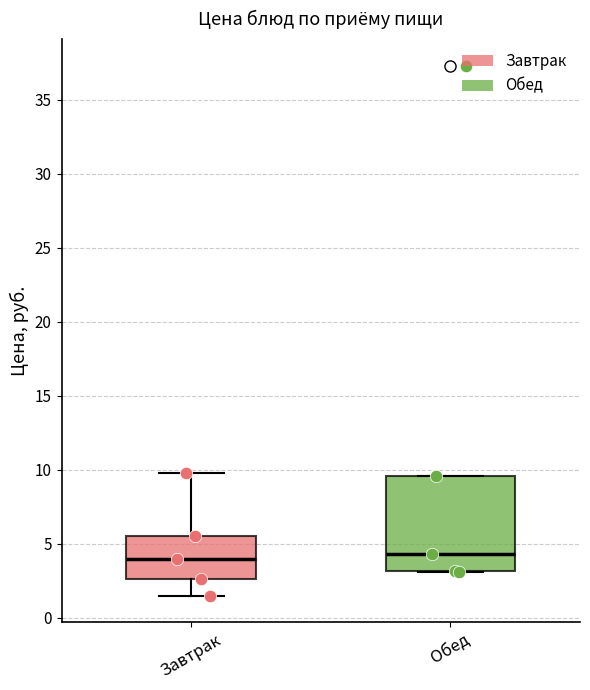

Reading left to right, read every box against the y-axis: the position of its median line, the range the box covers, and the ends of its whiskers. The values are not printed on the chart, so give them approximately, as read against the axis.

Завтрак: median 4.0, box 2.5 to 5.5, whiskers 1.5 to 10.0
Обед: median 4.5, box 3.0 to 9.5, whiskers 3.0 to 9.5